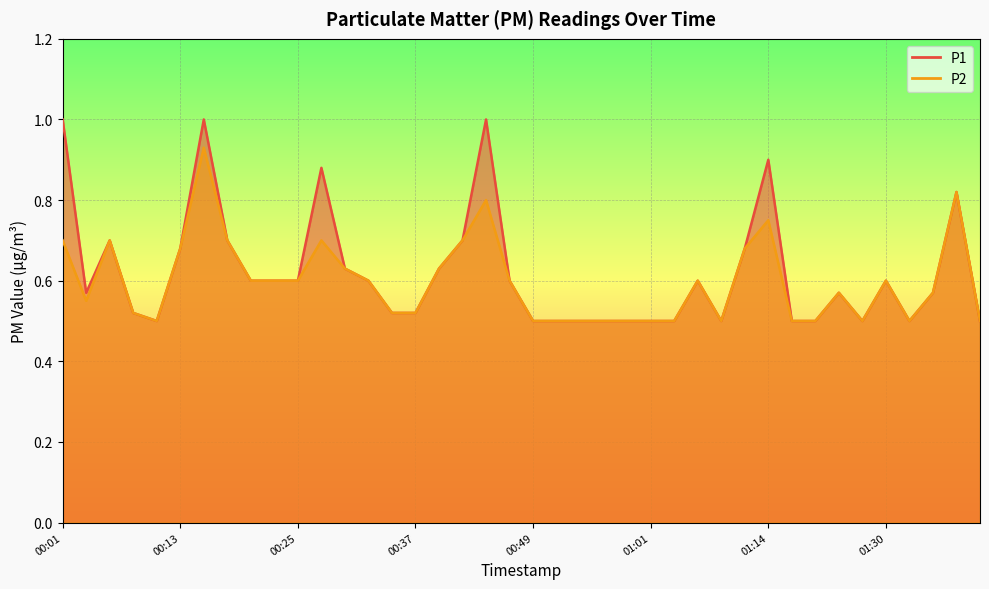

True or false: P2 and P1 cross at least once.

False